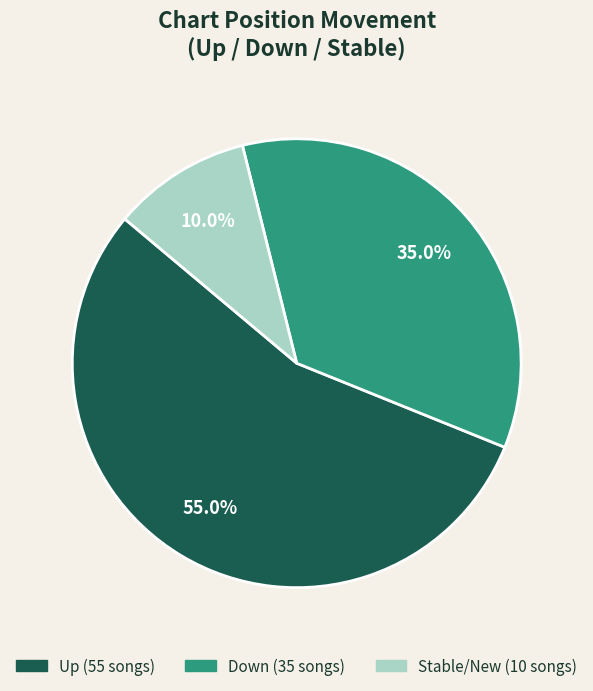

Is there any slice that represents more than half of the pie?

Yes